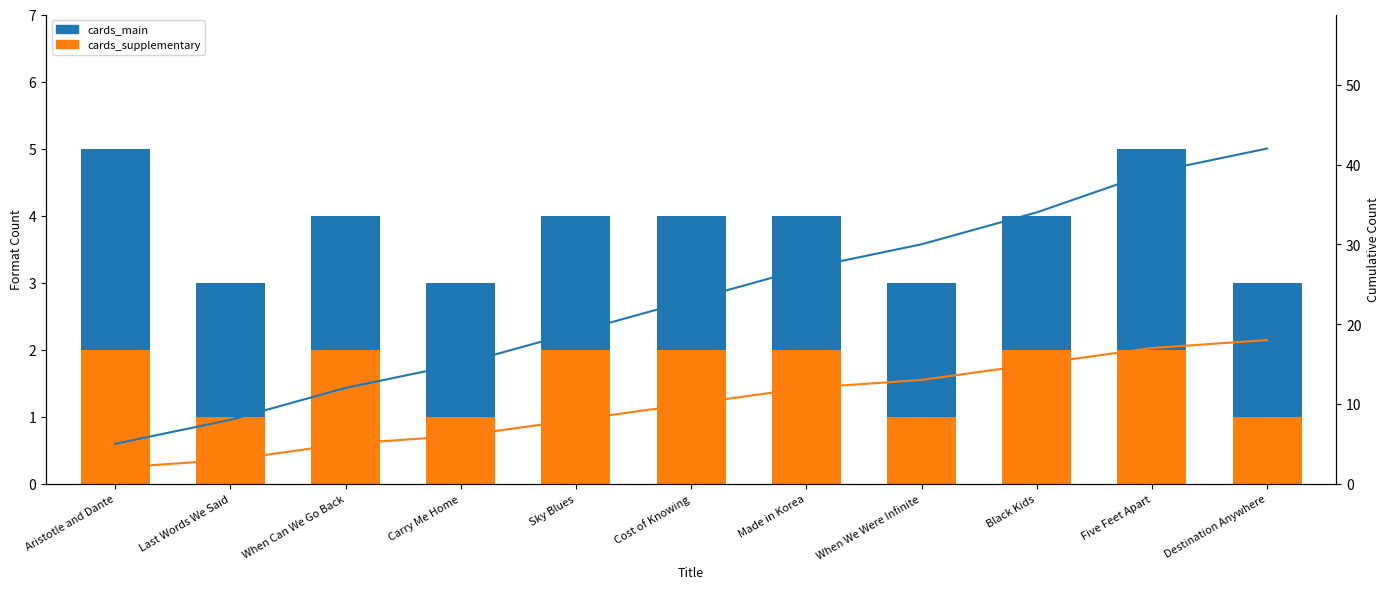

How many groups of bars are there?

11